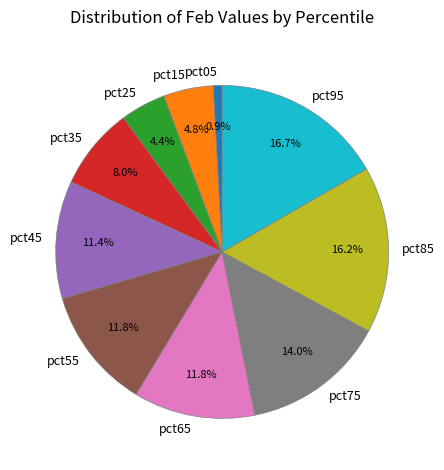

The pct15 slice represents 5% of the pie. True or false?

True